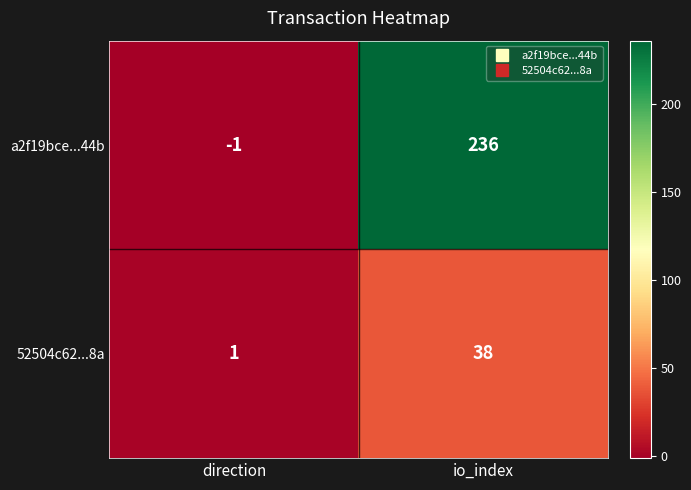

Reading right to left, what are all the values shown in this chart?

a2f19bce...44b: 236	-1
52504c62...8a: 38	1